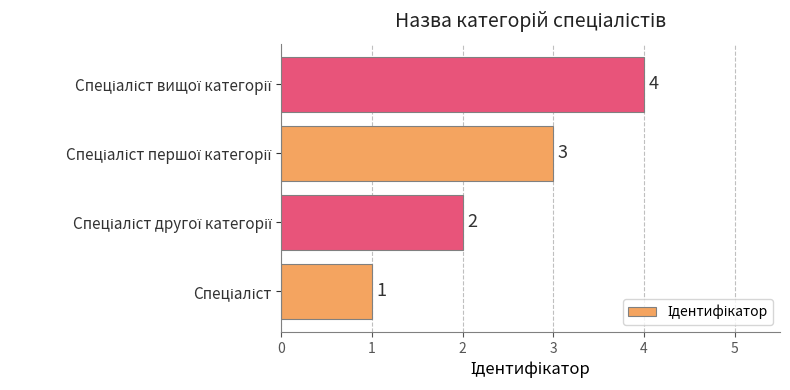

How many values are between 2 and 4?

3